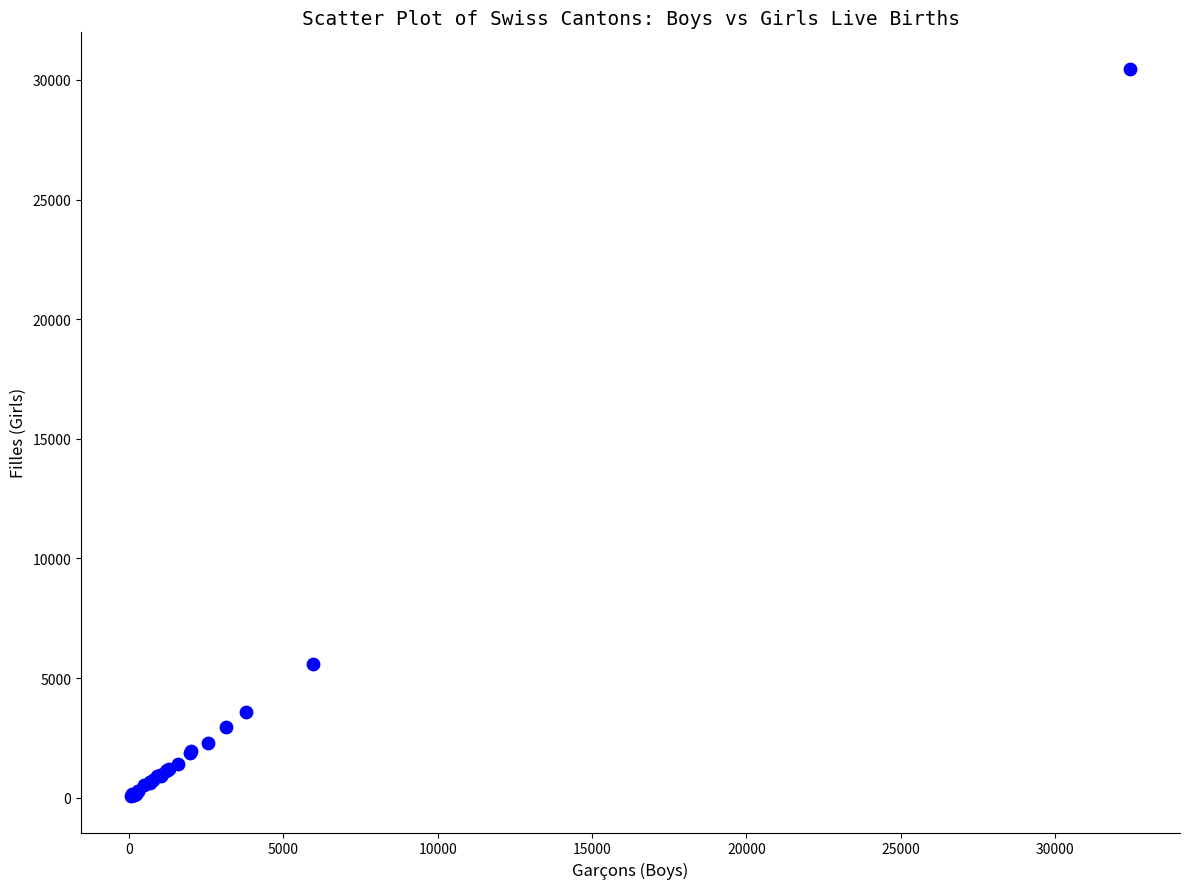

What Y value in the scatter plot is closest to 15268?

5573